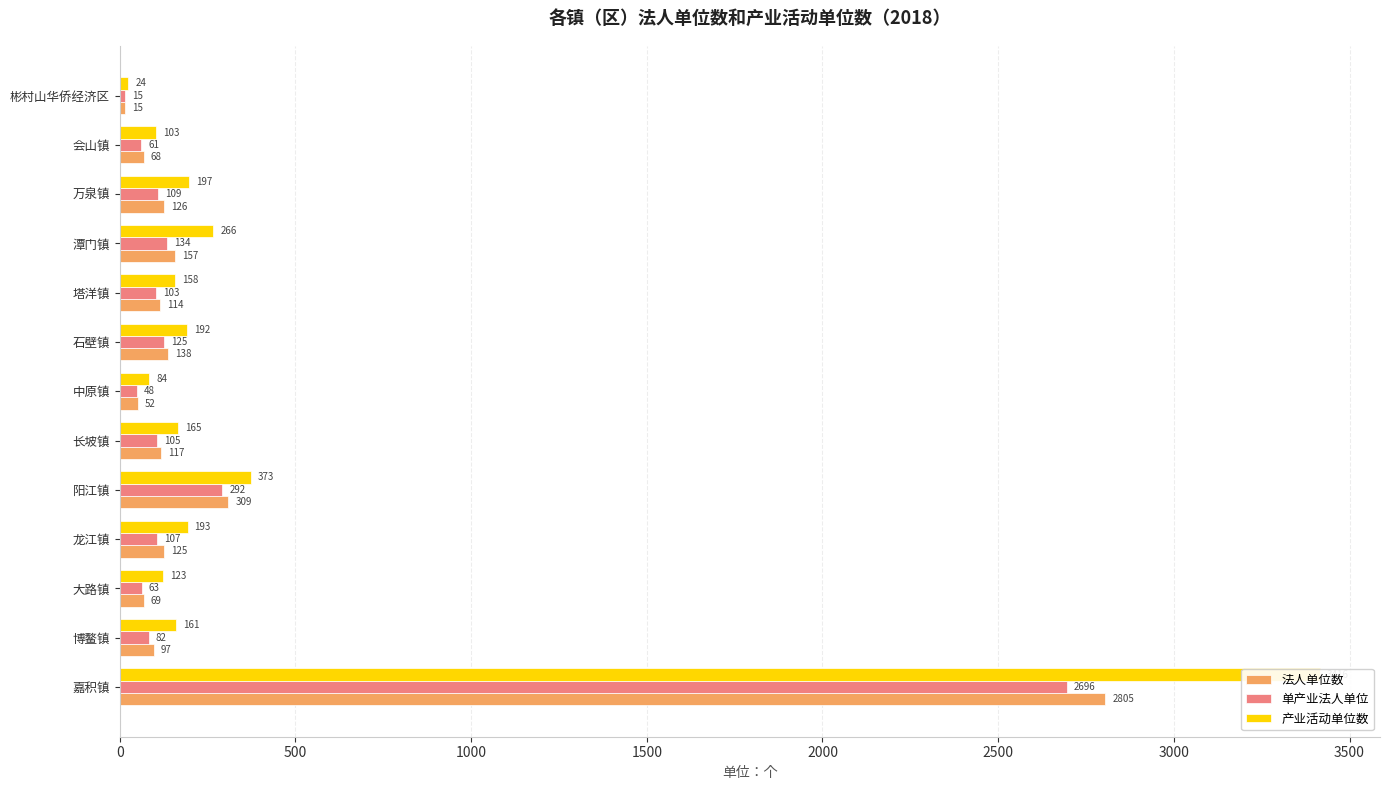

What is the average value of the 法人单位数 series?

322